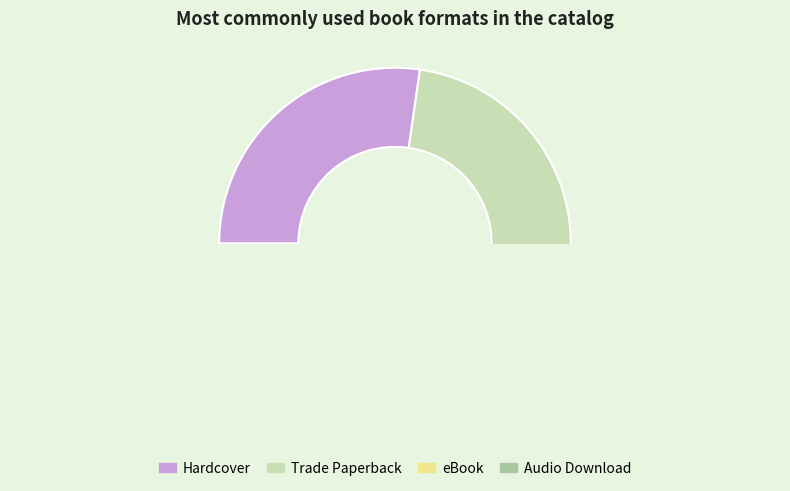

Which category has the smallest portion of the pie?

Audio Download